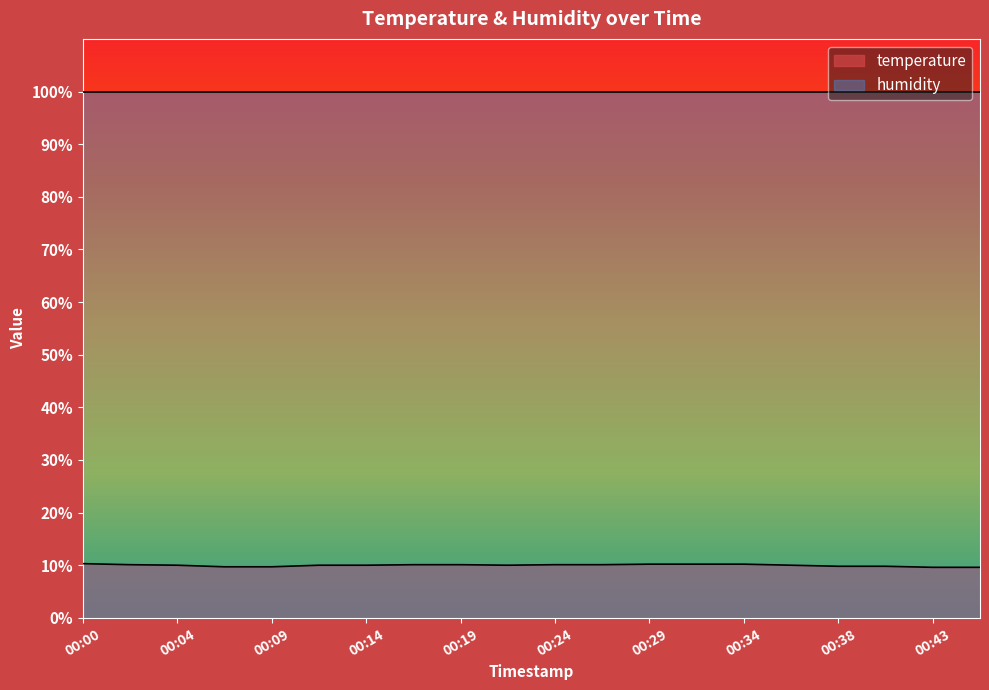

Which has a higher value, 00:09 or 00:29?

00:29